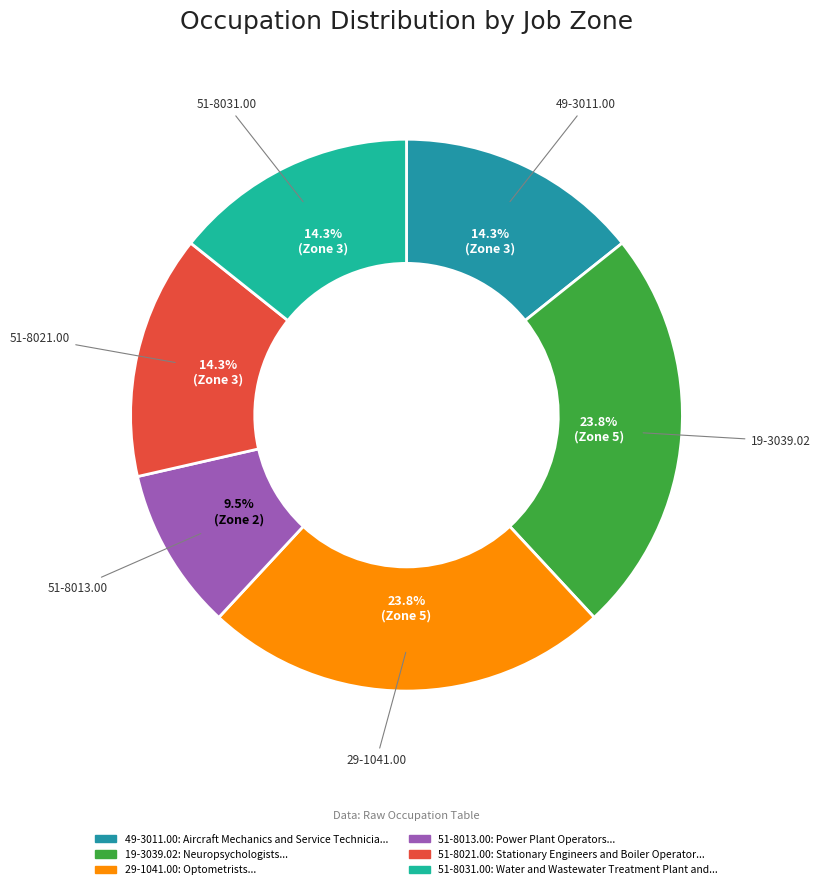

Is it true that 51-8031.00 is 25% of the pie?

False